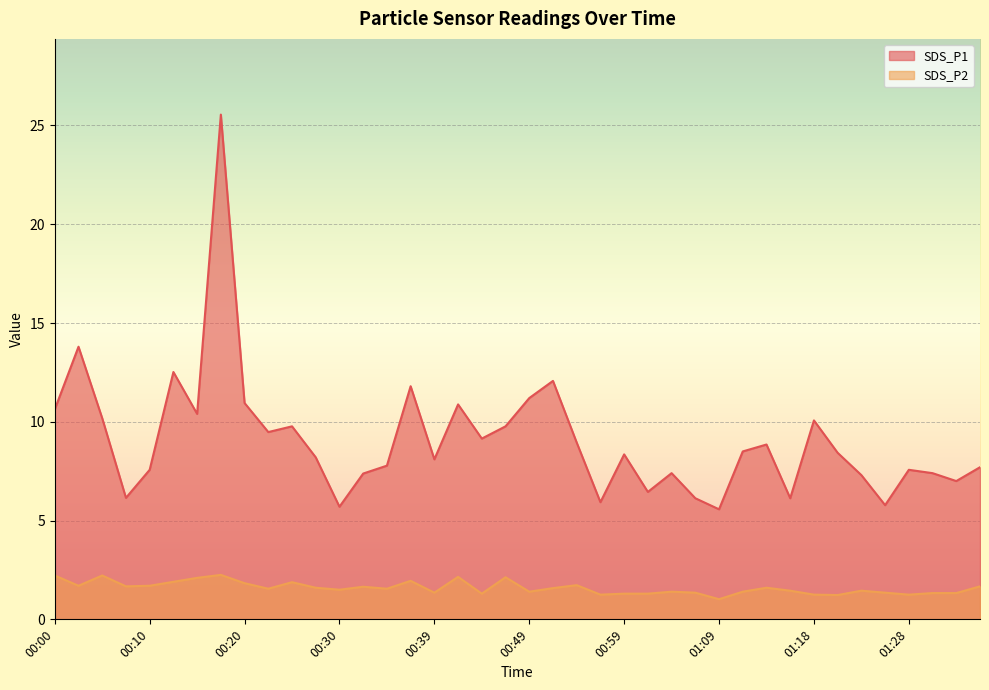

True or false: SDS_P2 and SDS_P1 intersect in this chart.

False